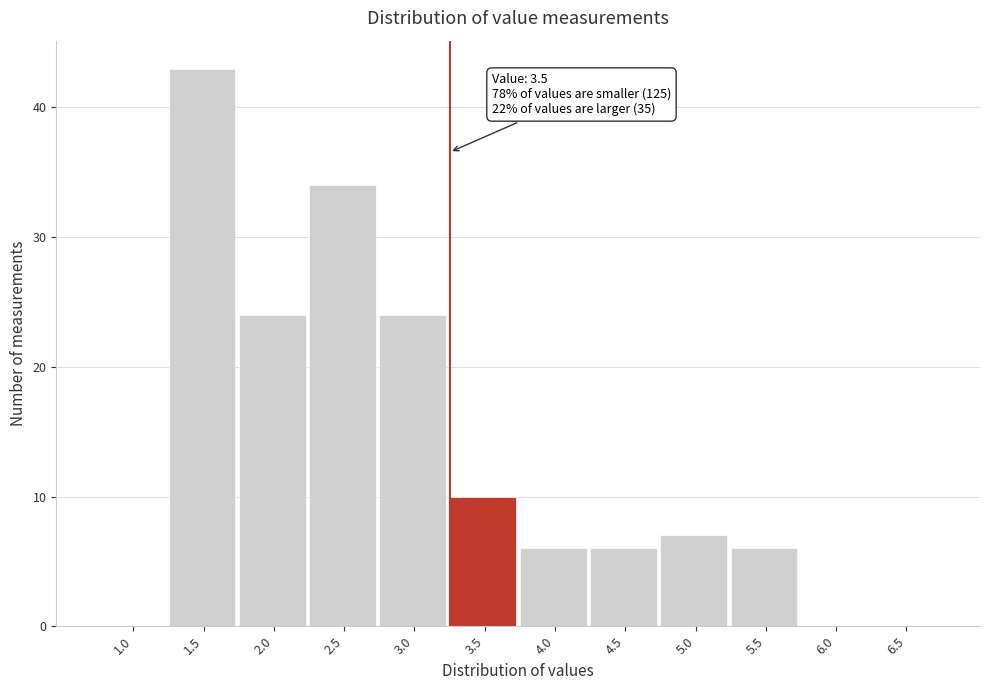

Reading right to left, list all the values displayed in this chart.

6.5=0	6.0=0	5.5=6	5.0=7	4.5=6	4.0=6	3.5=10	3.0=24	2.5=34	2.0=24	1.5=43	1.0=0